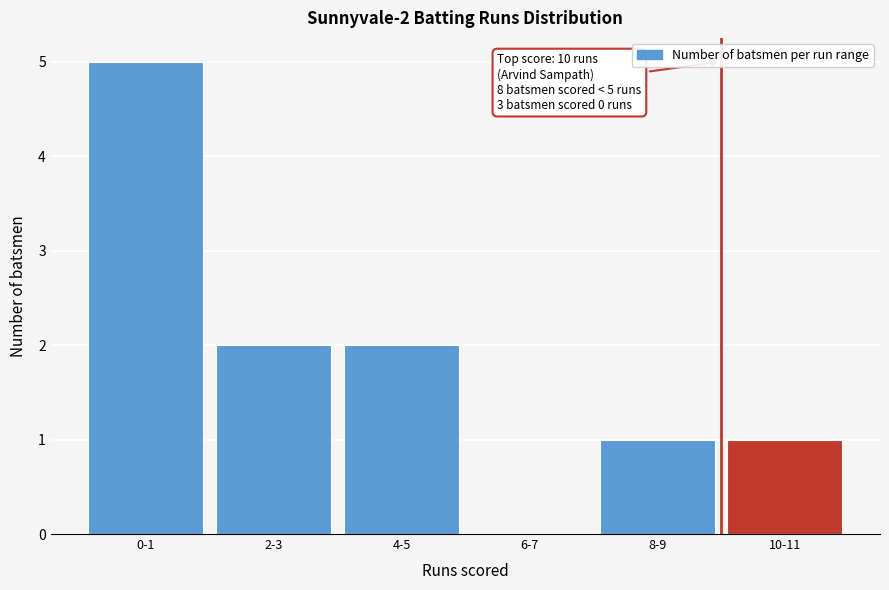

Reading left to right, extract all data points from this chart.

0-1=5	2-3=2	4-5=2	6-7=0	8-9=1	10-11=1